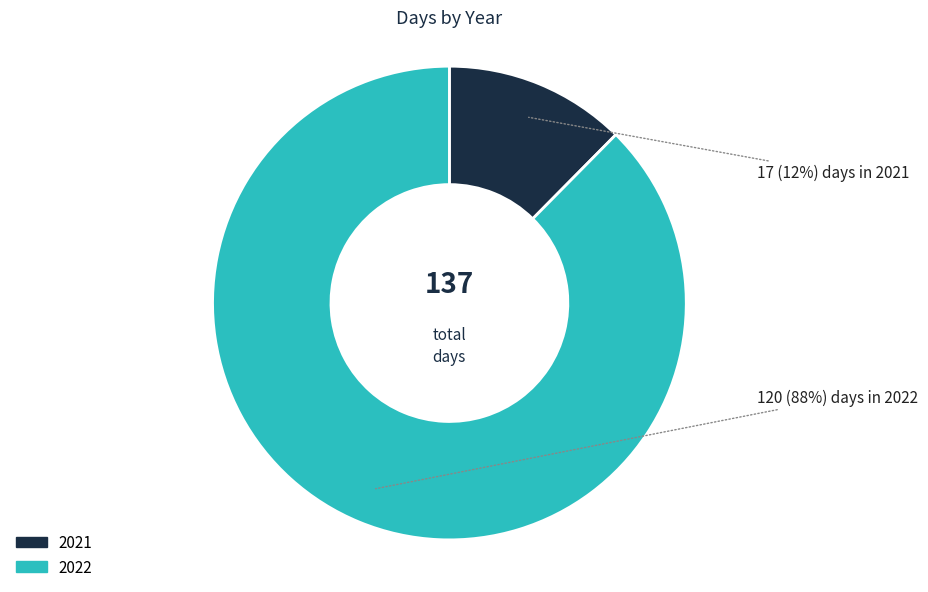

What is the largest slice in the pie chart?

2022